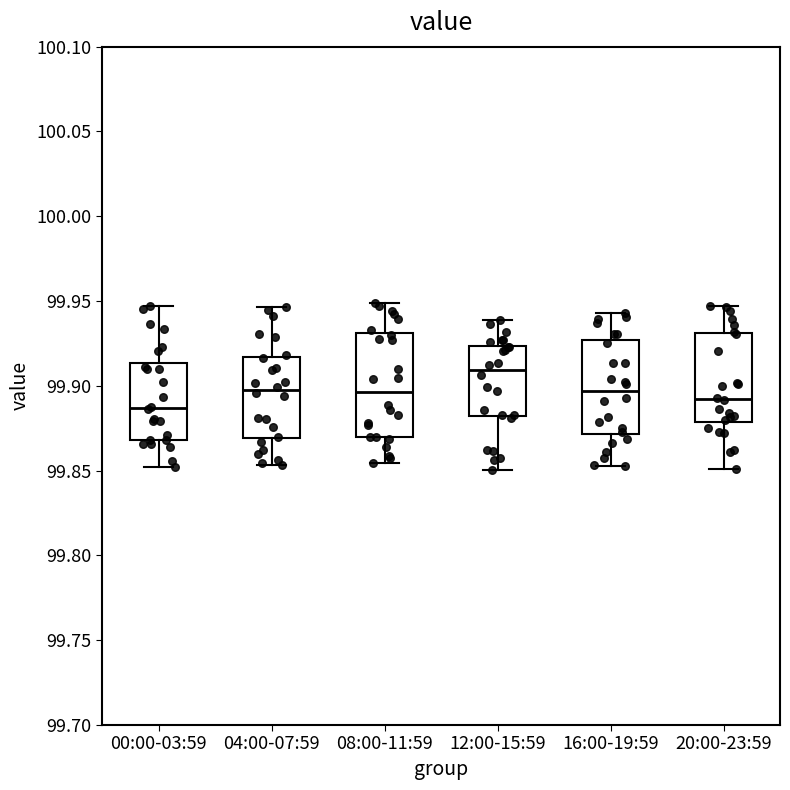

Reading left to right, read every box against the y-axis: the position of its median line, the range the box covers, and the ends of its whiskers. The values are not printed on the chart, so give them approximately, as read against the axis.

00:00-03:59: median 99.885, box 99.870 to 99.915, whiskers 99.850 to 99.945
04:00-07:59: median 99.900, box 99.870 to 99.915, whiskers 99.855 to 99.945
08:00-11:59: median 99.895, box 99.870 to 99.930, whiskers 99.855 to 99.950
12:00-15:59: median 99.910, box 99.880 to 99.925, whiskers 99.850 to 99.940
16:00-19:59: median 99.895, box 99.870 to 99.925, whiskers 99.855 to 99.945
20:00-23:59: median 99.890, box 99.880 to 99.930, whiskers 99.850 to 99.945